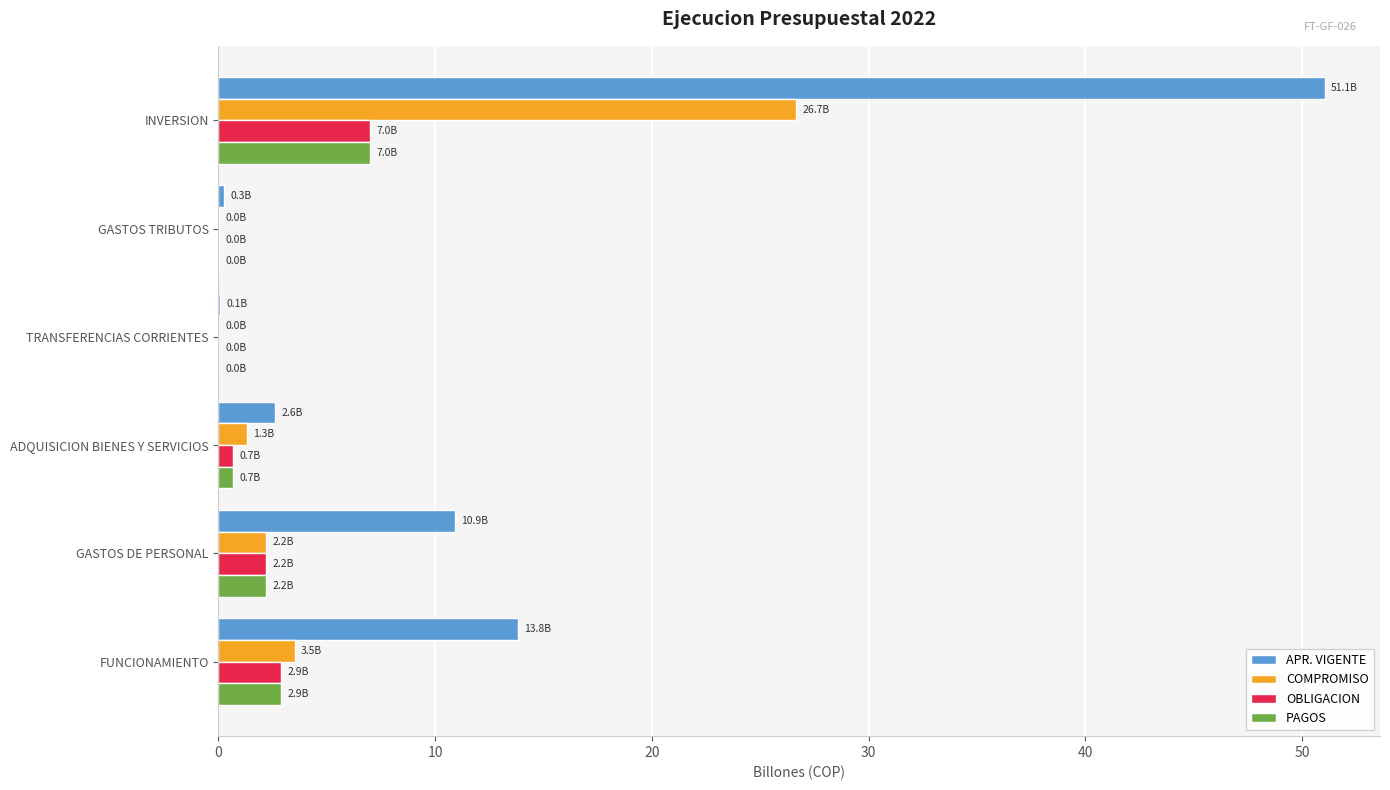

Which series has the largest total across all categories?

APR. VIGENTE